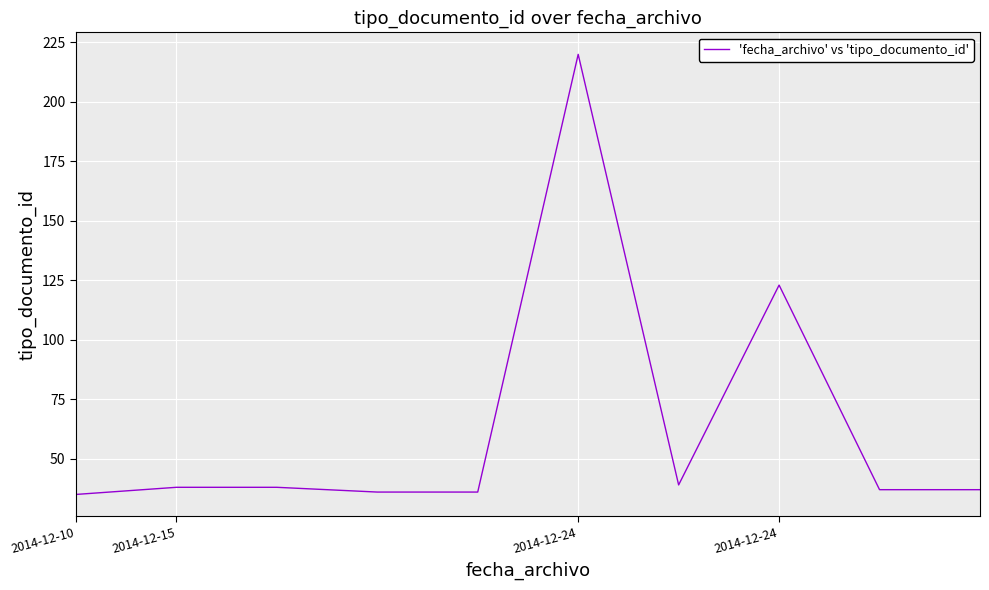

What is the greatest value displayed?

220